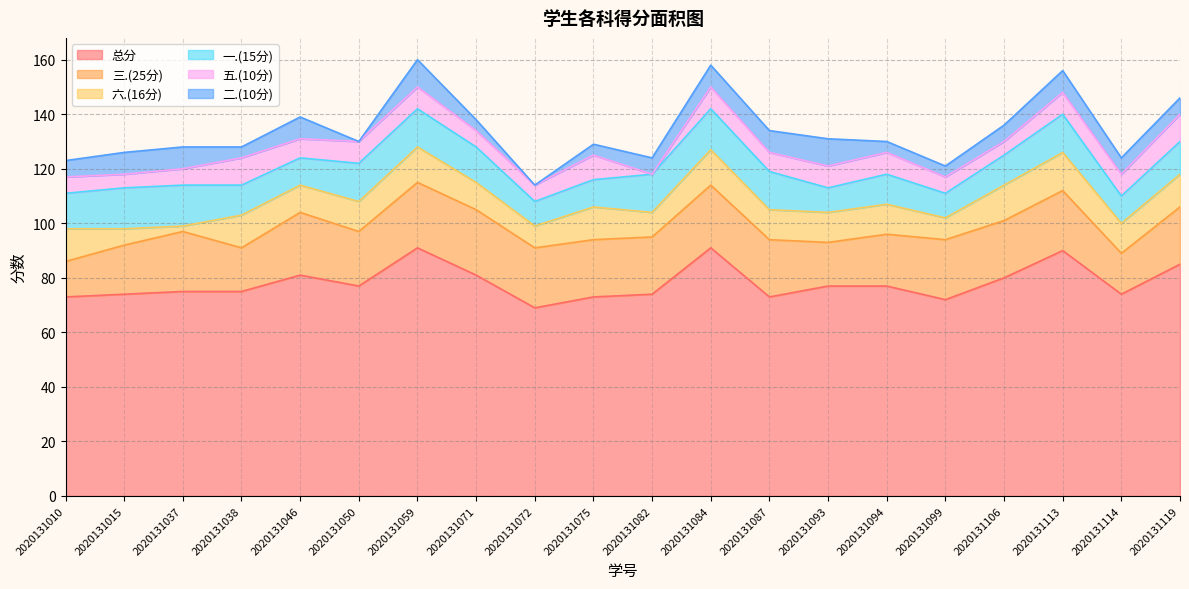

True or false: 总分 has more than 1 interior local peaks.

True